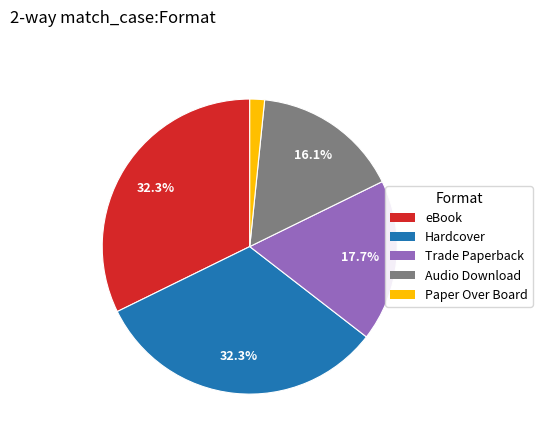

To the nearest percent, what is the combined percentage of Audio Download and Paper Over Board?

18%